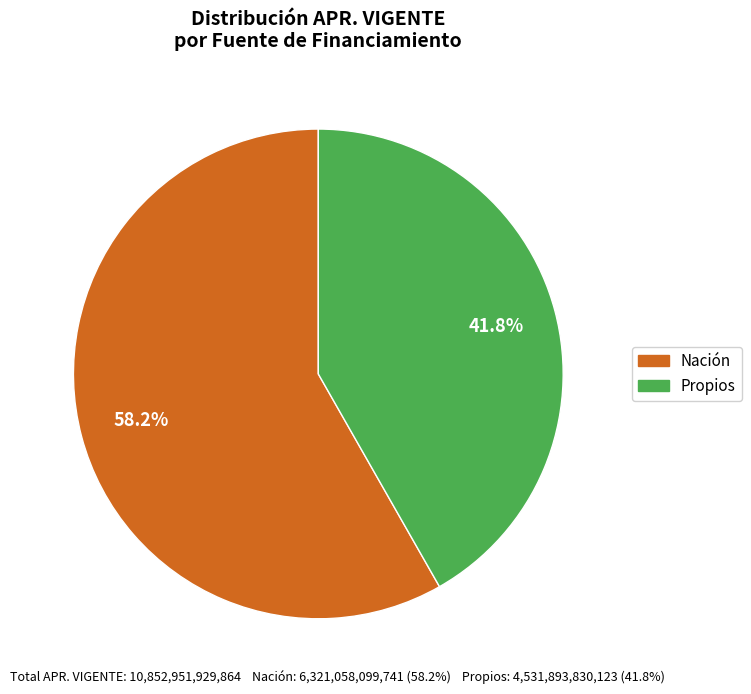

Rank the categories by value from lowest to highest.

Propios, Nación